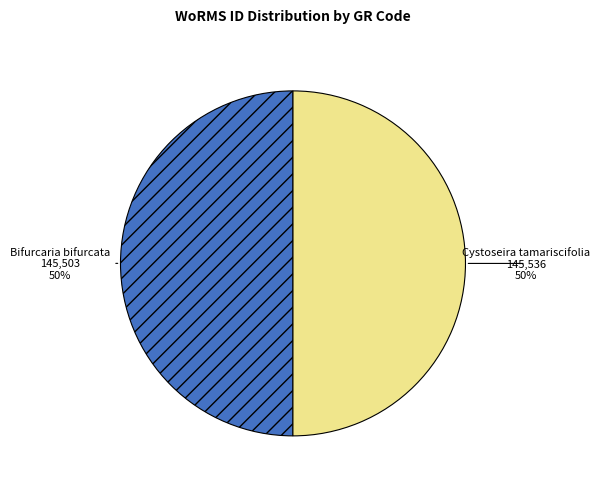

To the nearest percent, what is the average slice percentage?

50%